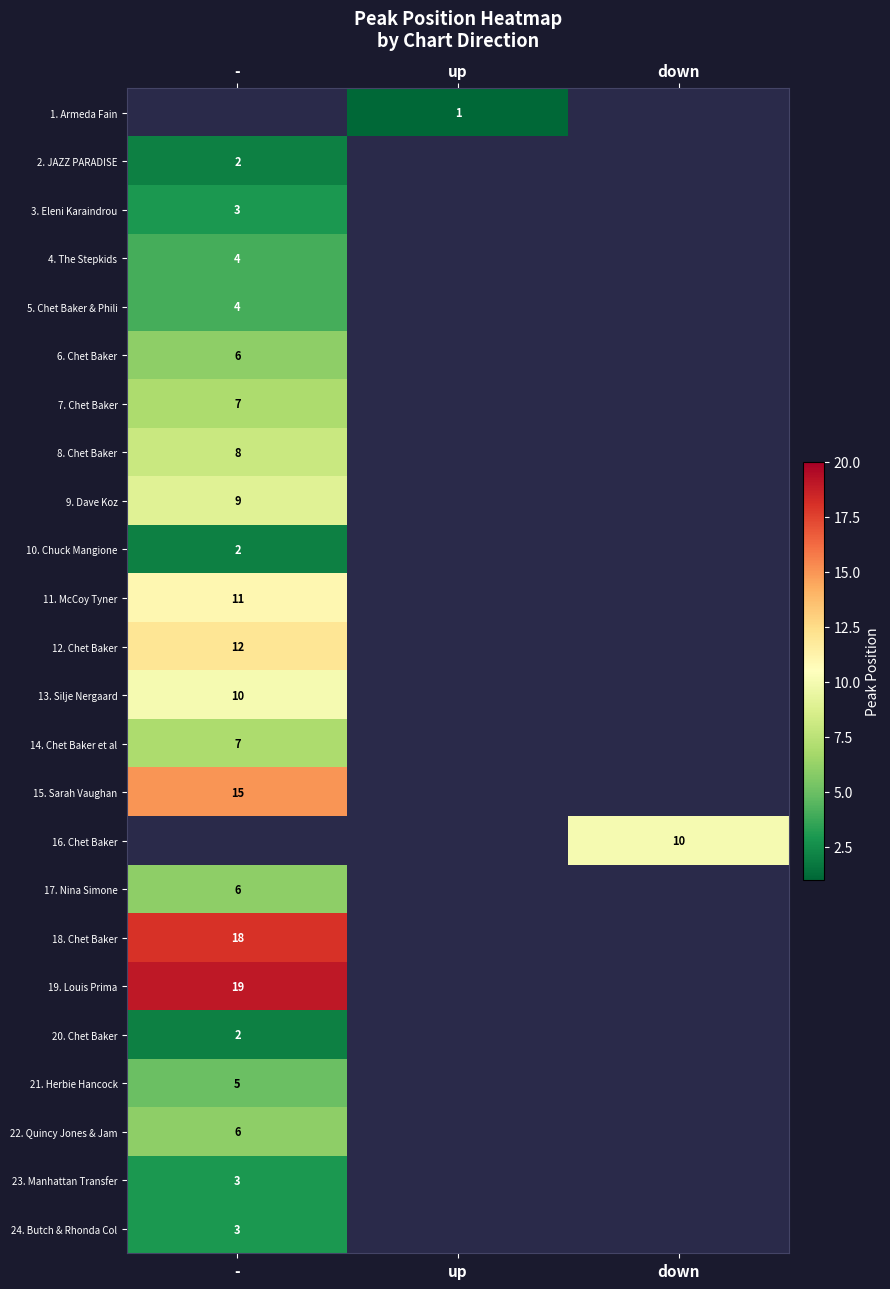

The 4. The Stepkids series shows 4 at -. True or false?

True